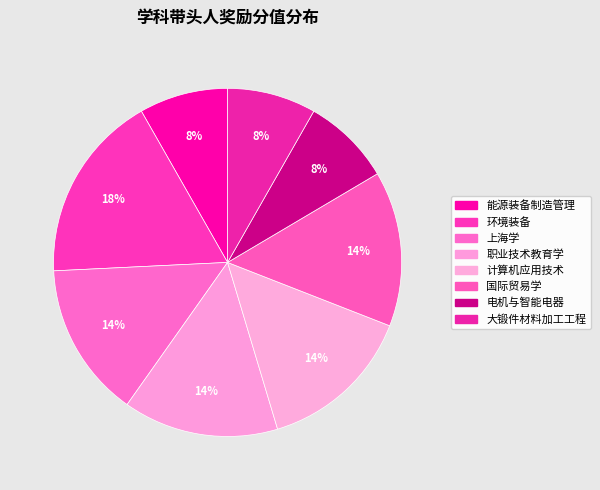

Between 环境装备 and 计算机应用技术, which is larger?

环境装备